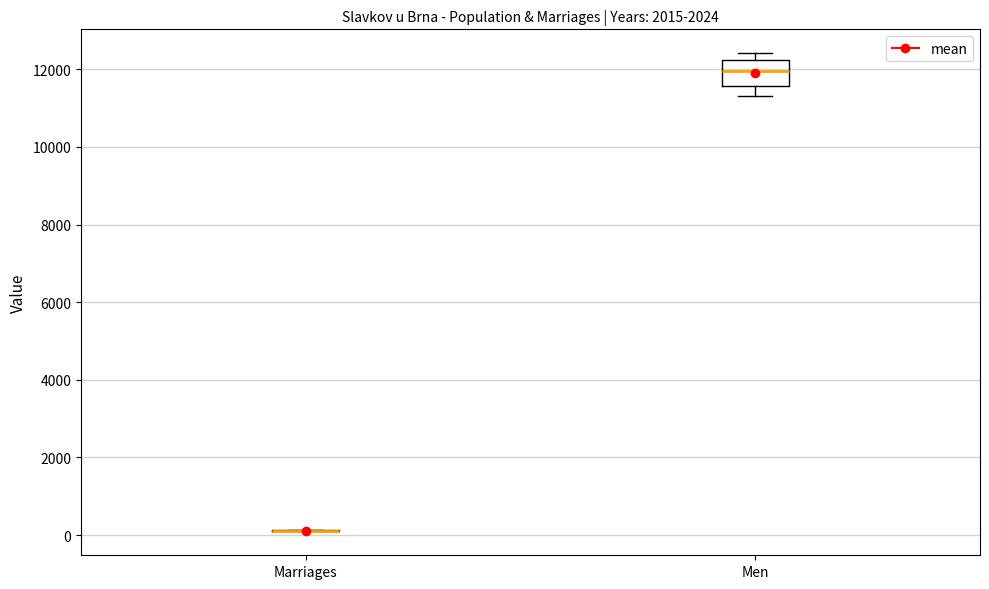

Where is the upper edge of the box for Men on the y-axis? The values are not printed on the chart, so give them approximately, as read against the axis.

12200